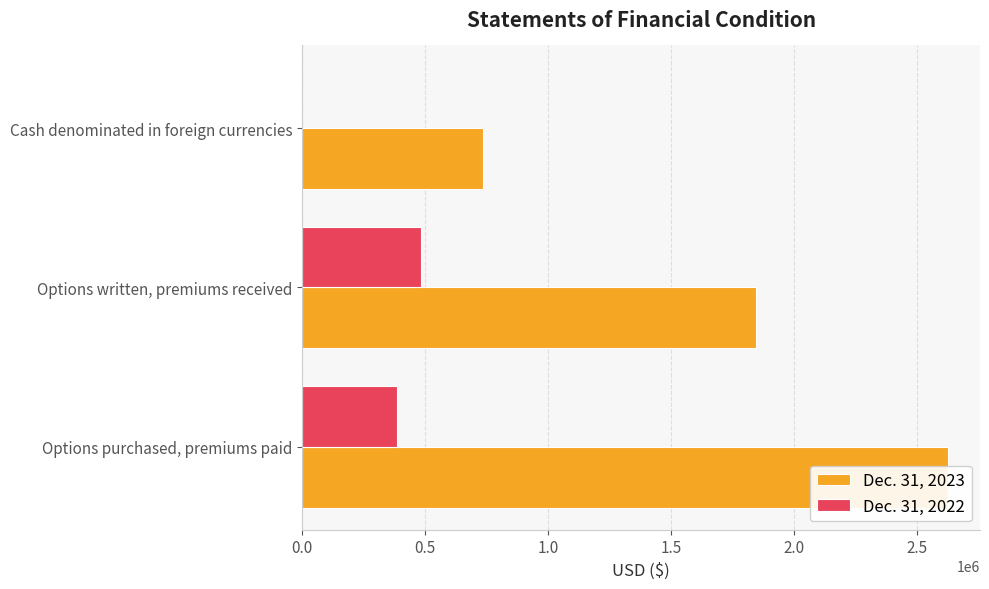

List the series in order of their overall mean, highest first.

Dec. 31, 2023, Dec. 31, 2022